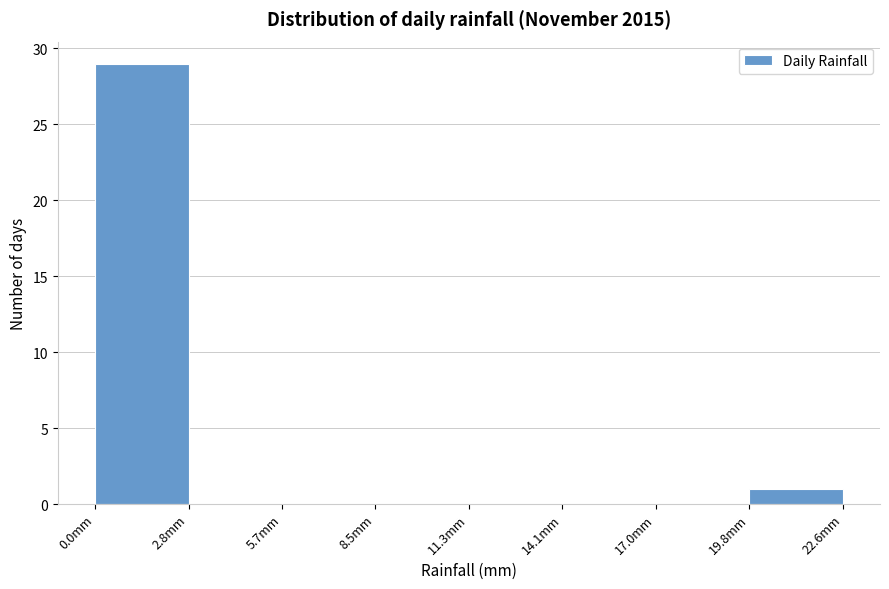

Reading left to right, transcribe this chart: for each bar, give the range it covers on the x-axis and its height. Neither the bar edges nor the heights are printed on the chart, so give them approximately, as read against the axes.

0.0 to 3.0: 29
3.0 to 5.5: 0
5.5 to 8.5: 0
8.5 to 11.5: 0
11.5 to 14.0: 0
14.0 to 17.0: 0
17.0 to 20.0: 0
20.0 to 22.5: 1